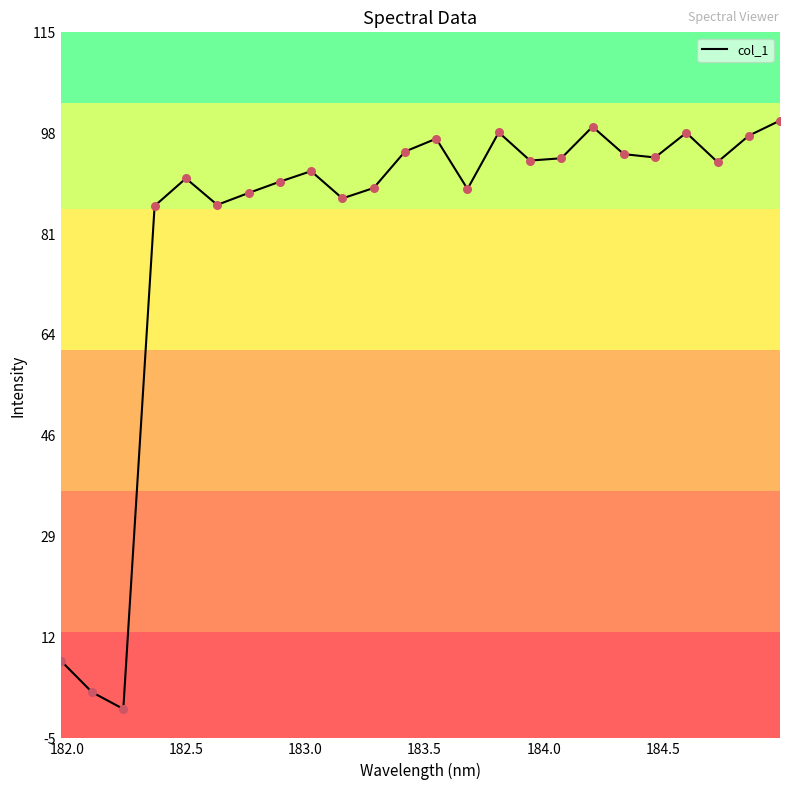

What is the difference between the maximum and minimum values?

100.0